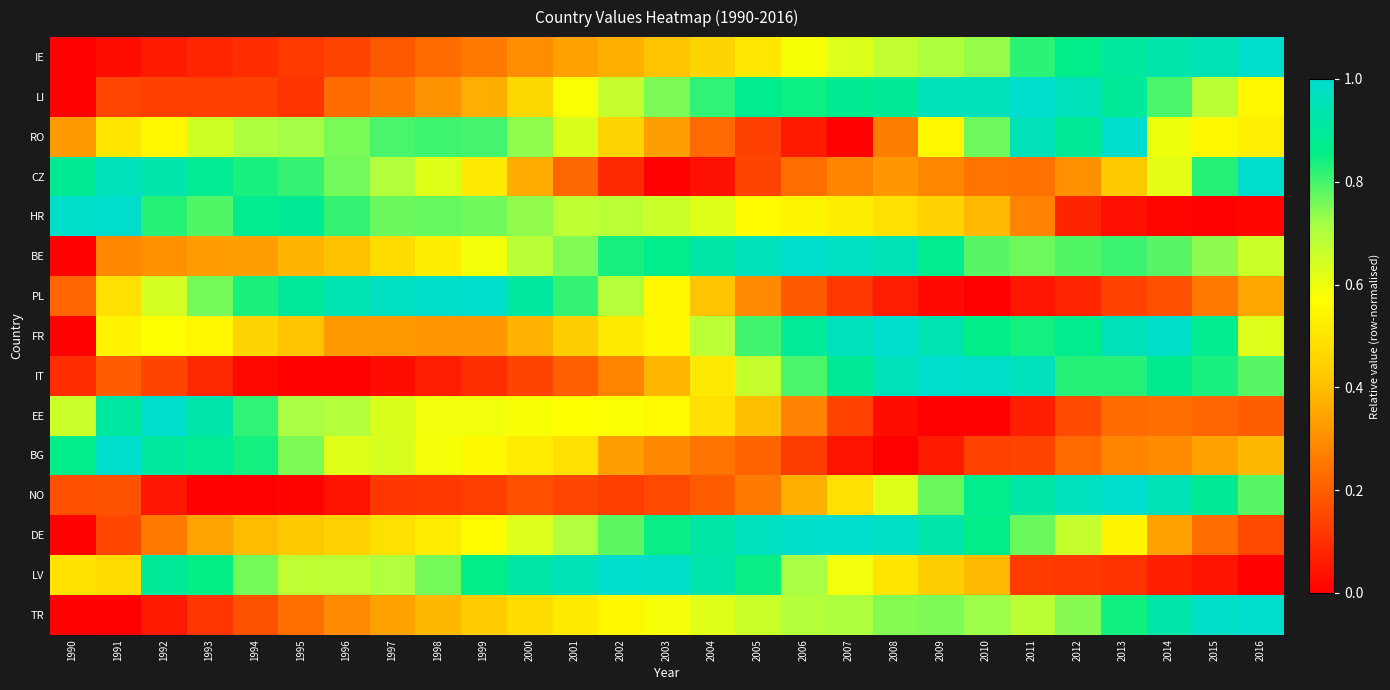

Which series has the widest spread of values?

IE